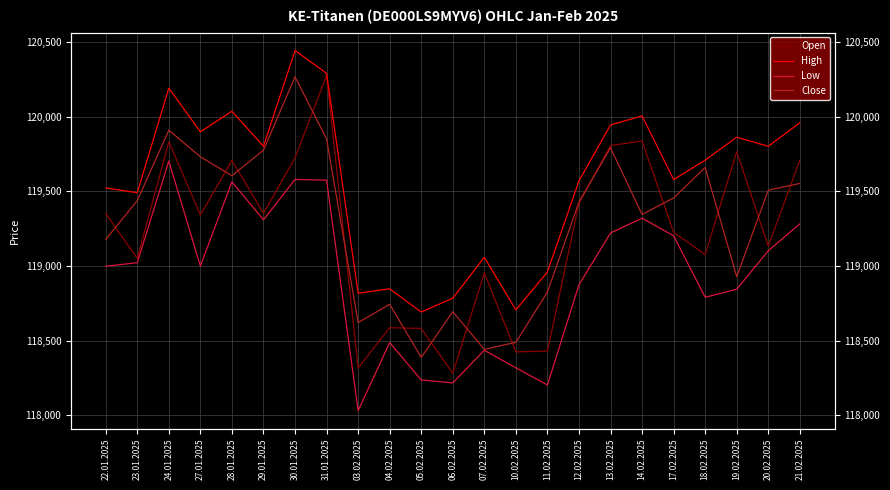

Which series has the largest range (max minus min)?

Open